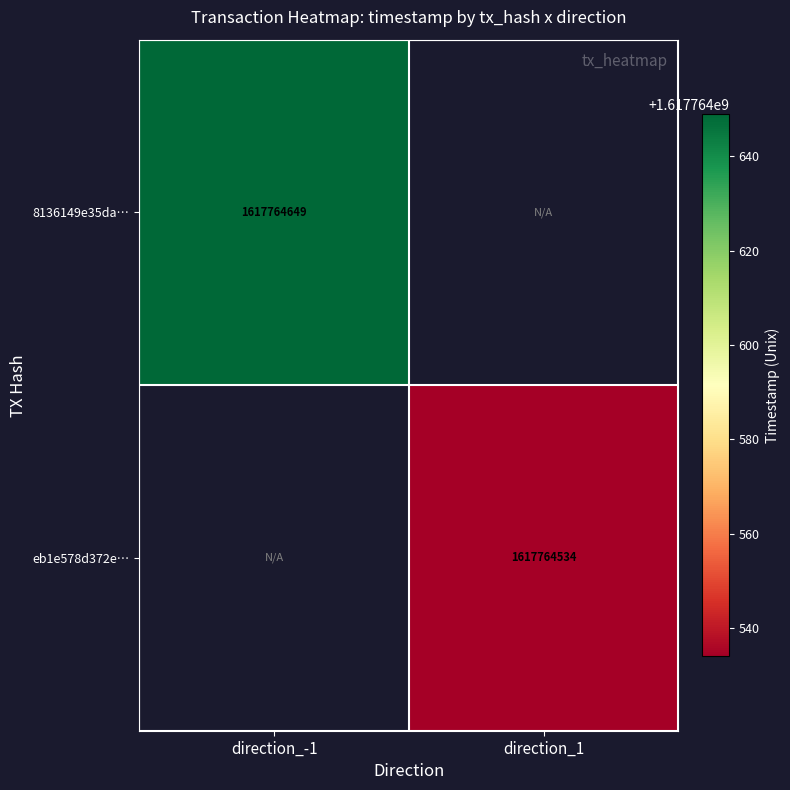

The value of eb1e578d372ec81a814dc31ac26ec60520d1688 at direction_1 is 2256131196. True or false?

False